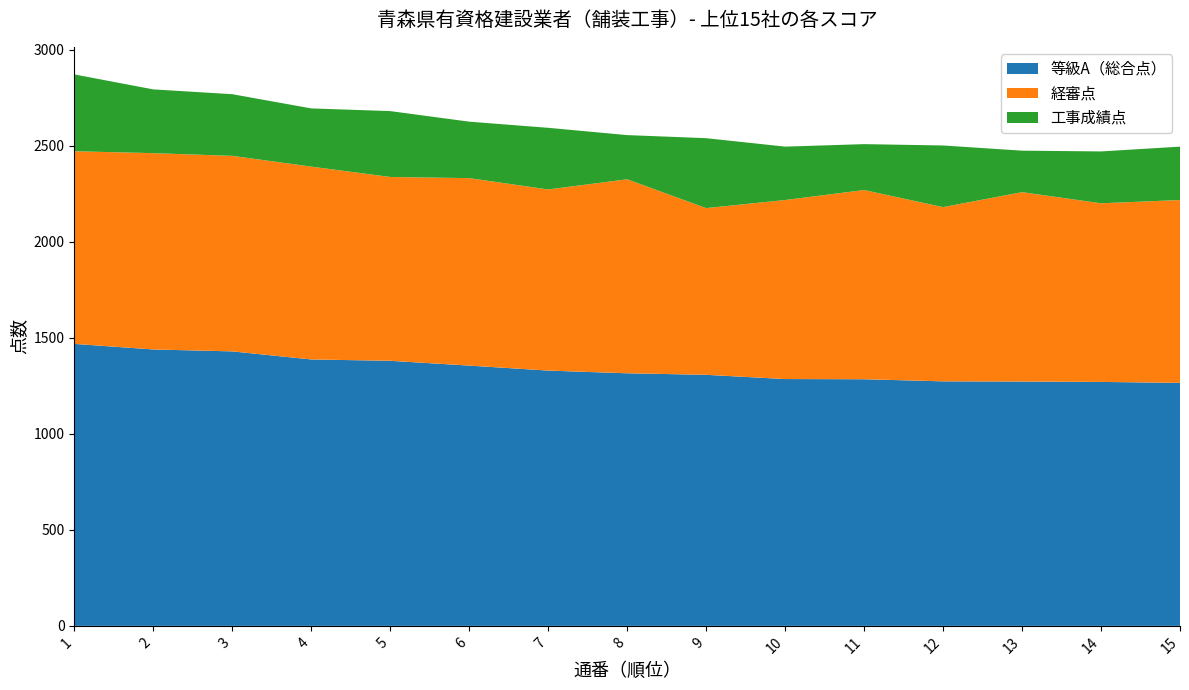

Reading right to left, list all the values displayed in this chart.

等級A（総合点）: 15=1265	14=1270	13=1272	12=1273	11=1284	10=1285	9=1307	8=1315	7=1329	6=1355	5=1380	4=1387	3=1429	2=1439	1=1468
経審点: 15=952	14=930	13=986	12=907	11=985	10=932	9=868	8=1010	7=943	6=976	5=957	4=1004	3=1018	2=1022	1=1003
工事成績点: 15=278	14=270	13=216	12=321	11=239	10=278	9=364	8=230	7=321	6=294	5=343	4=303	3=321	2=332	1=400